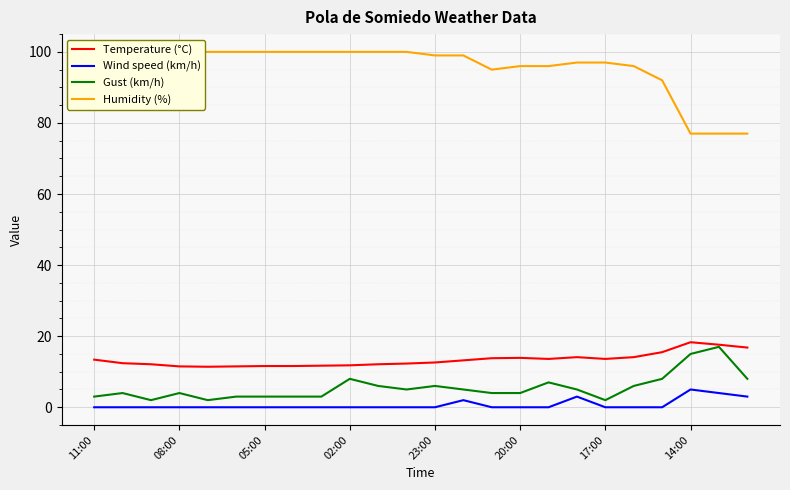

At which category does Wind speed (km/h) reach its first local peak?

13